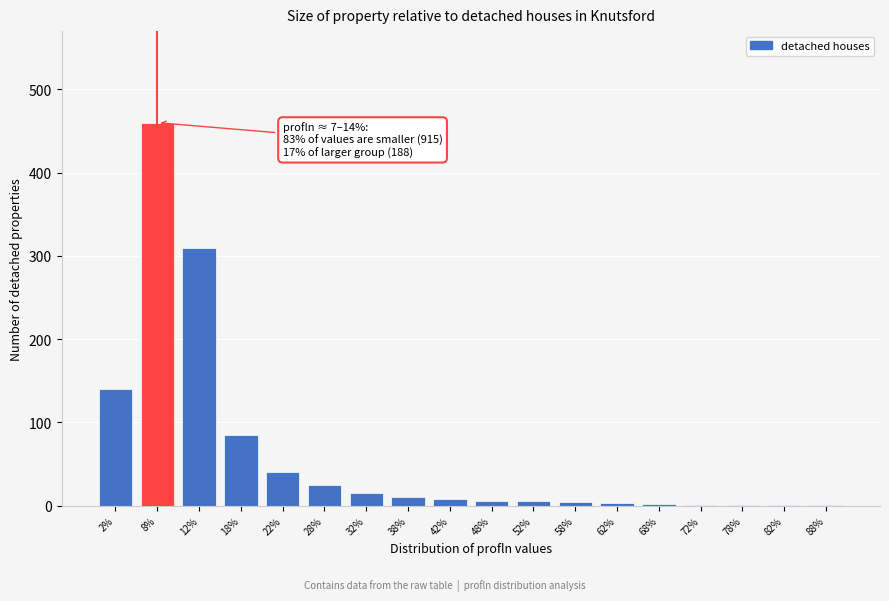

What is the maximum value shown in the chart?

460